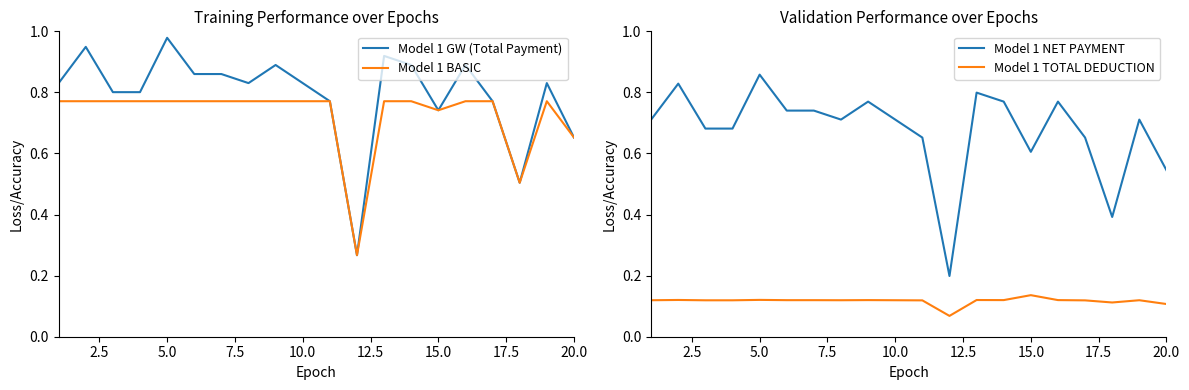

Which category has the highest value in the Model 1 GW (Total Payment) series?

5.0